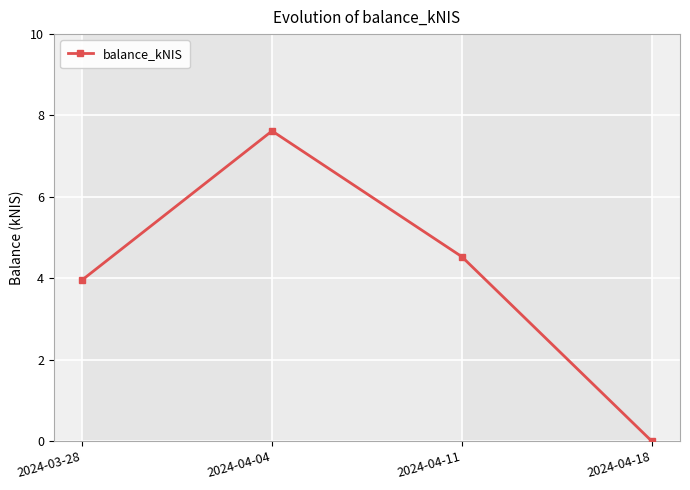

How many data points does each series have?

4